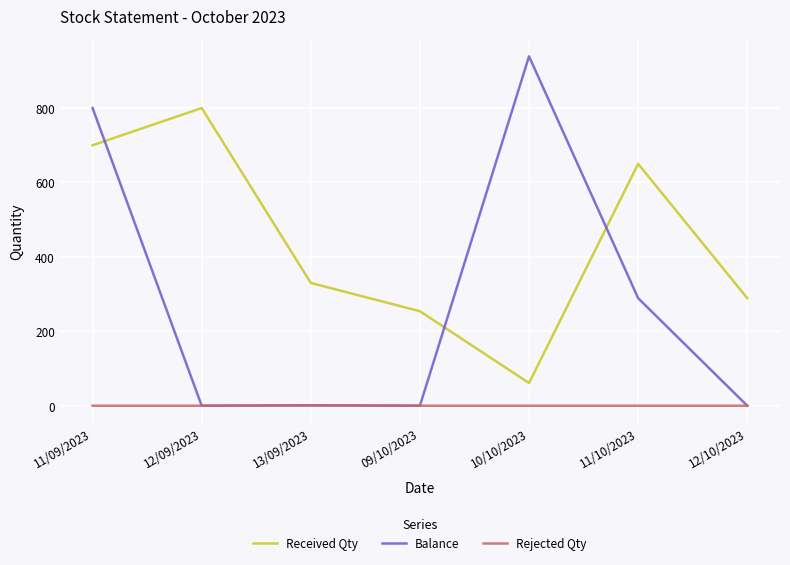

Is this an area chart (filled region under the line)?

No